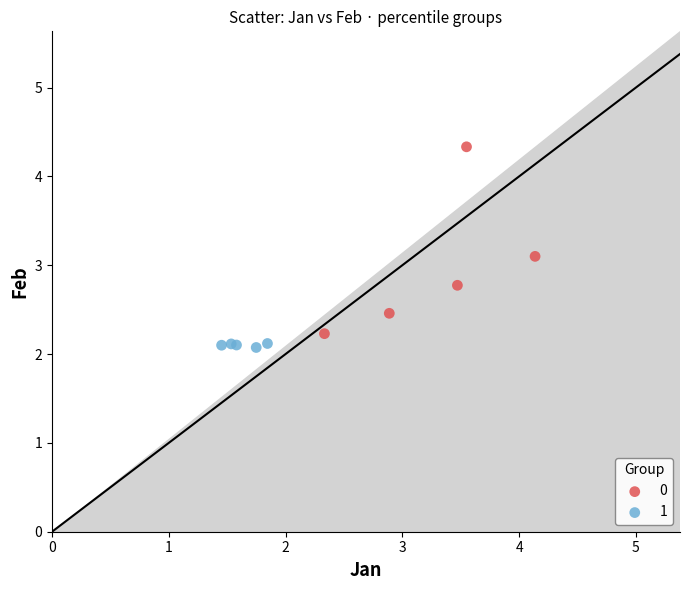

Which series contains the highest Y value?

0